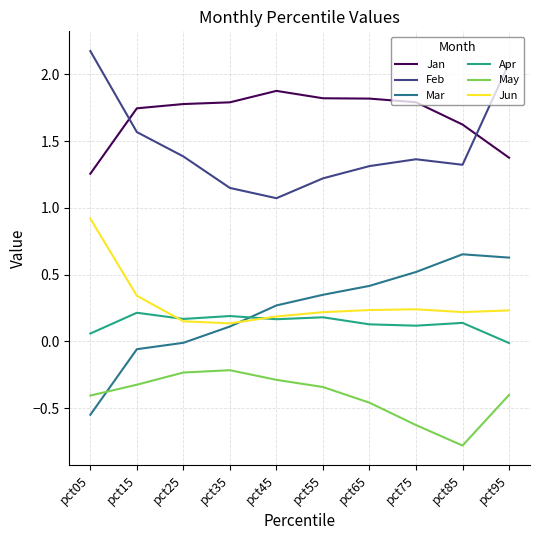

Which series has the largest range (max minus min)?

Mar